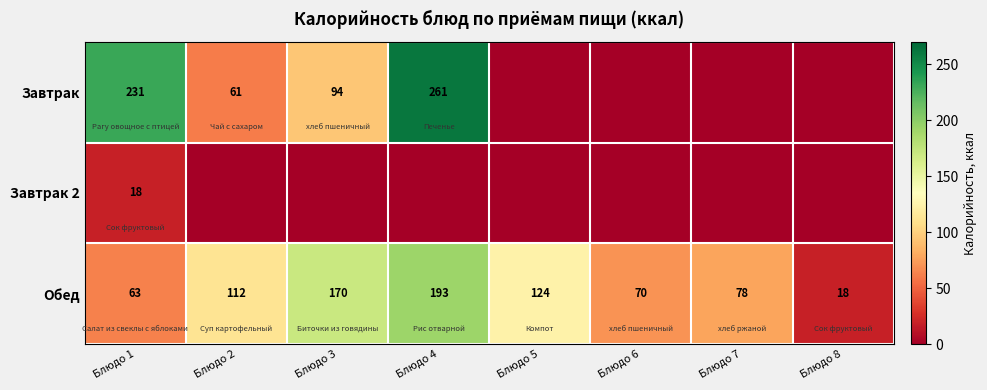

What is the average value of the Обед series?

104